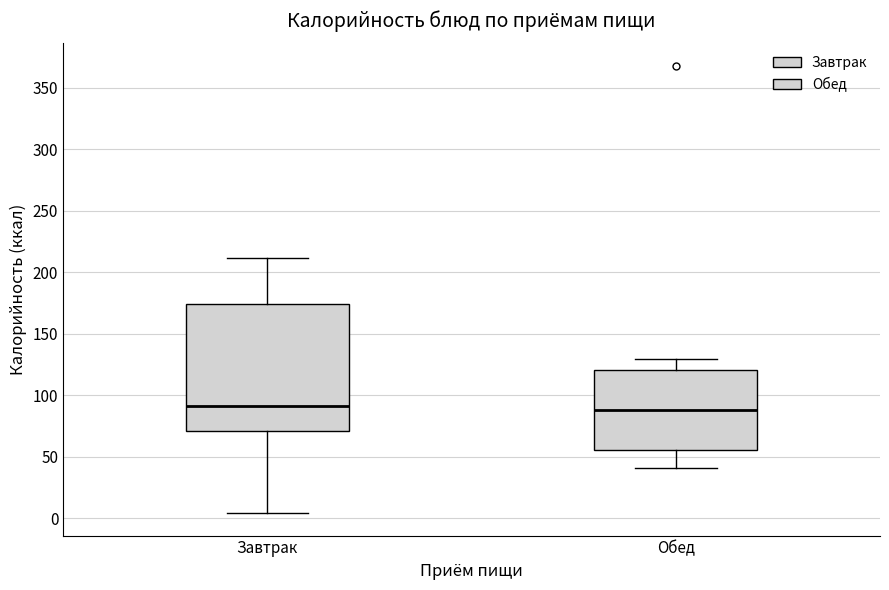

Which box is the tallest, from its lower edge to its upper edge?

Завтрак